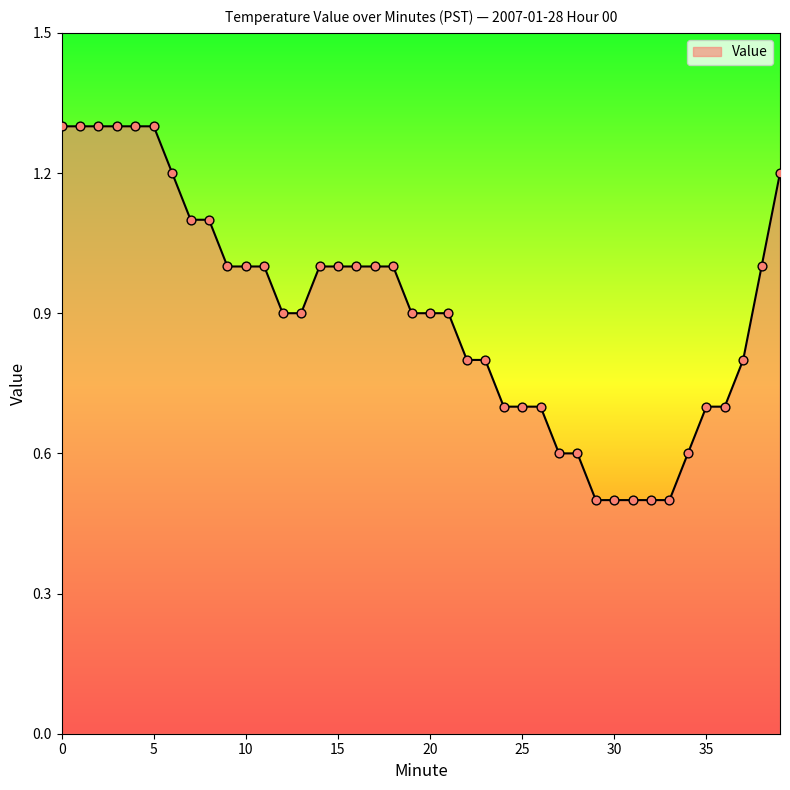

What is the smallest value displayed?

0.5